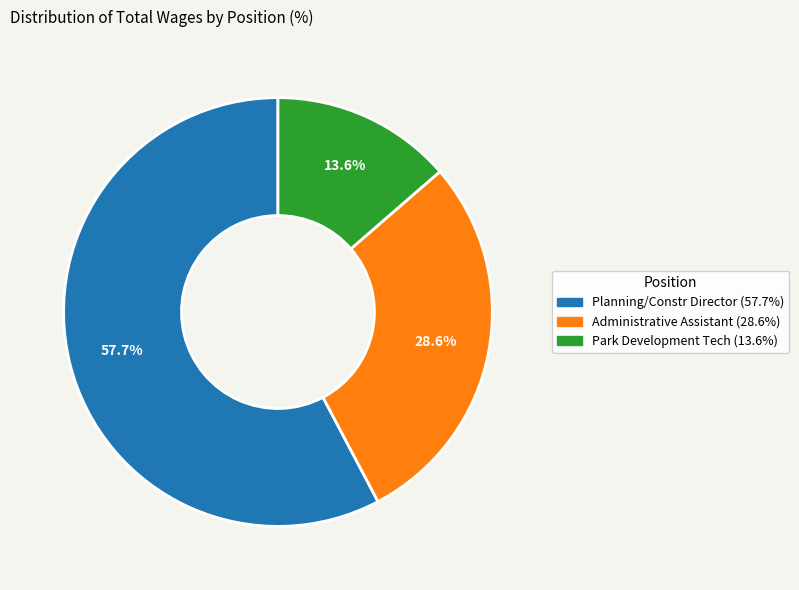

Which category has the biggest portion of the pie?

Planning/Constr Director